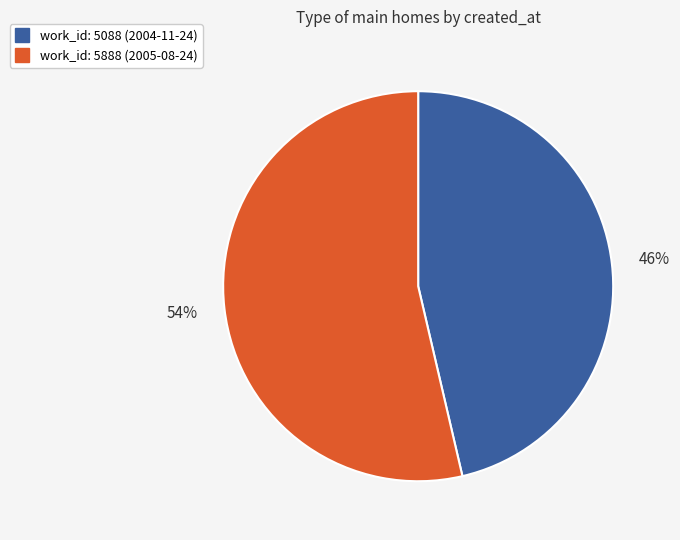

To the nearest percent, what is the average slice percentage?

50%